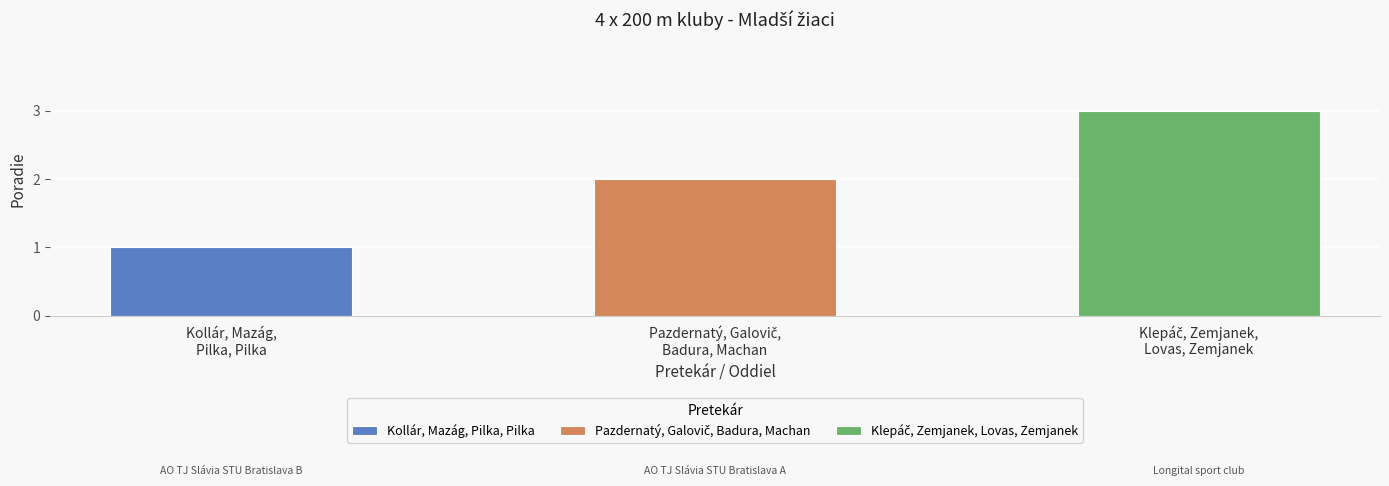

Which label corresponds to the smallest value in the chart?

Kollár, Mazág, Pilka, Pilka